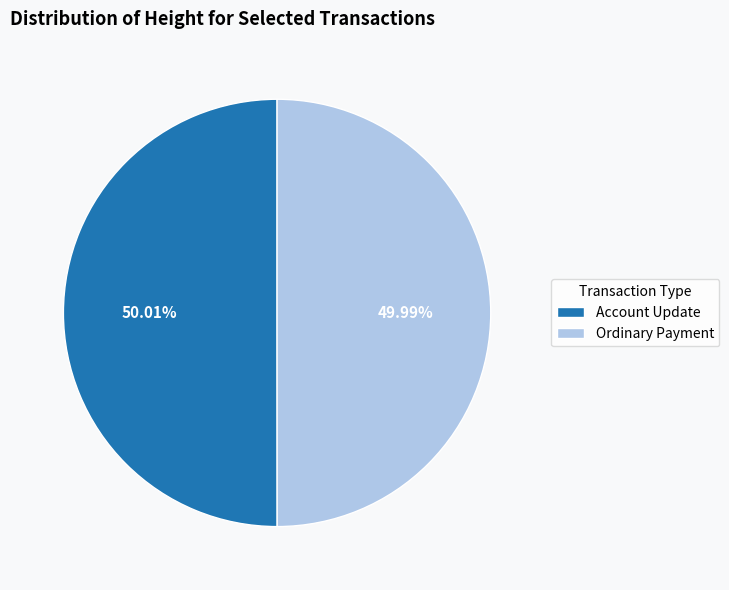

What is the ratio of the value at Ordinary Payment to the value at Account Update?

1.0